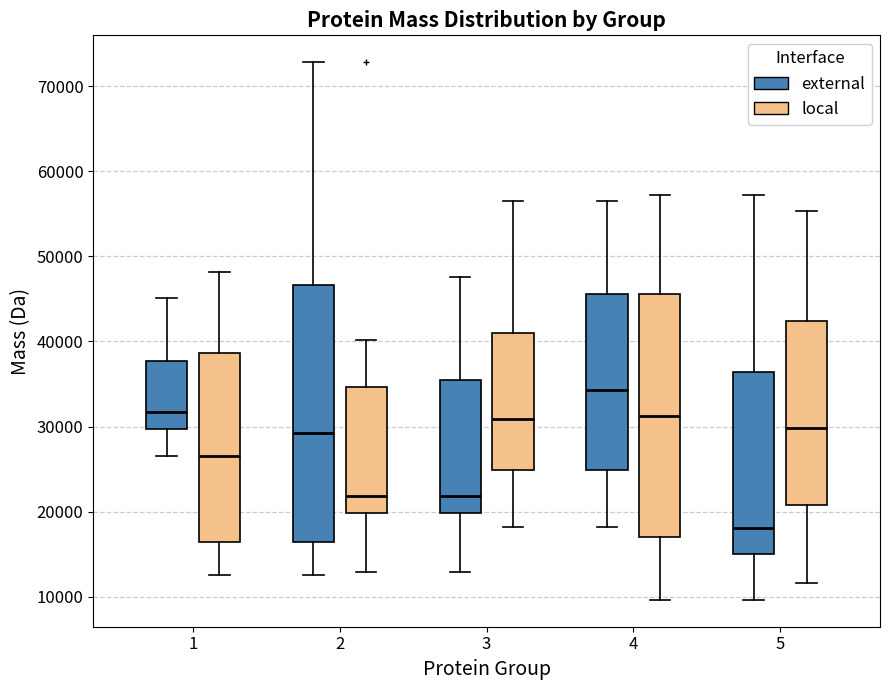

Where is the lower edge of the box for 5 (local) on the y-axis? The values are not printed on the chart, so give them approximately, as read against the axis.

21000